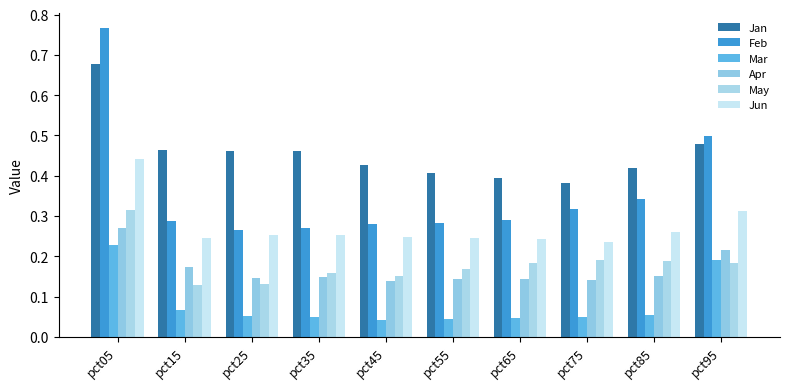

Between pct35 and pct95, which series saw the biggest shift?

Feb